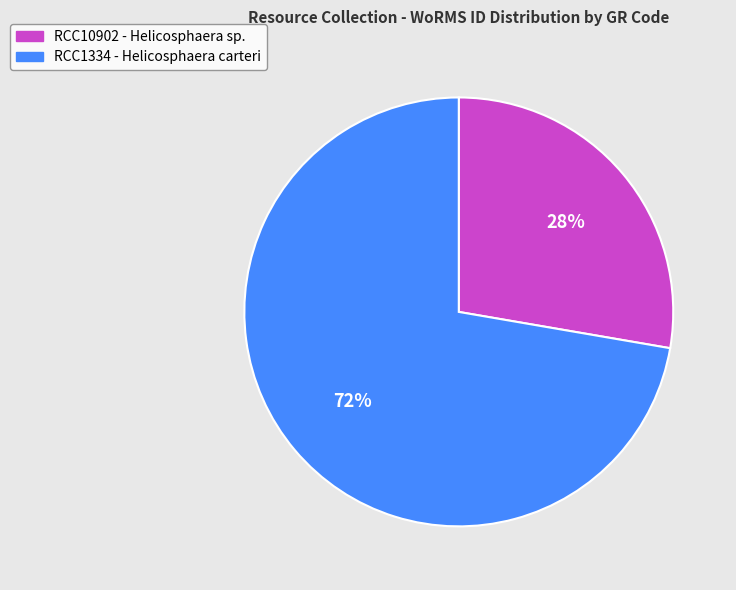

Combined, do RCC10902 - Helicosphaera sp. and RCC1334 - Helicosphaera carteri account for over 50%?

Yes